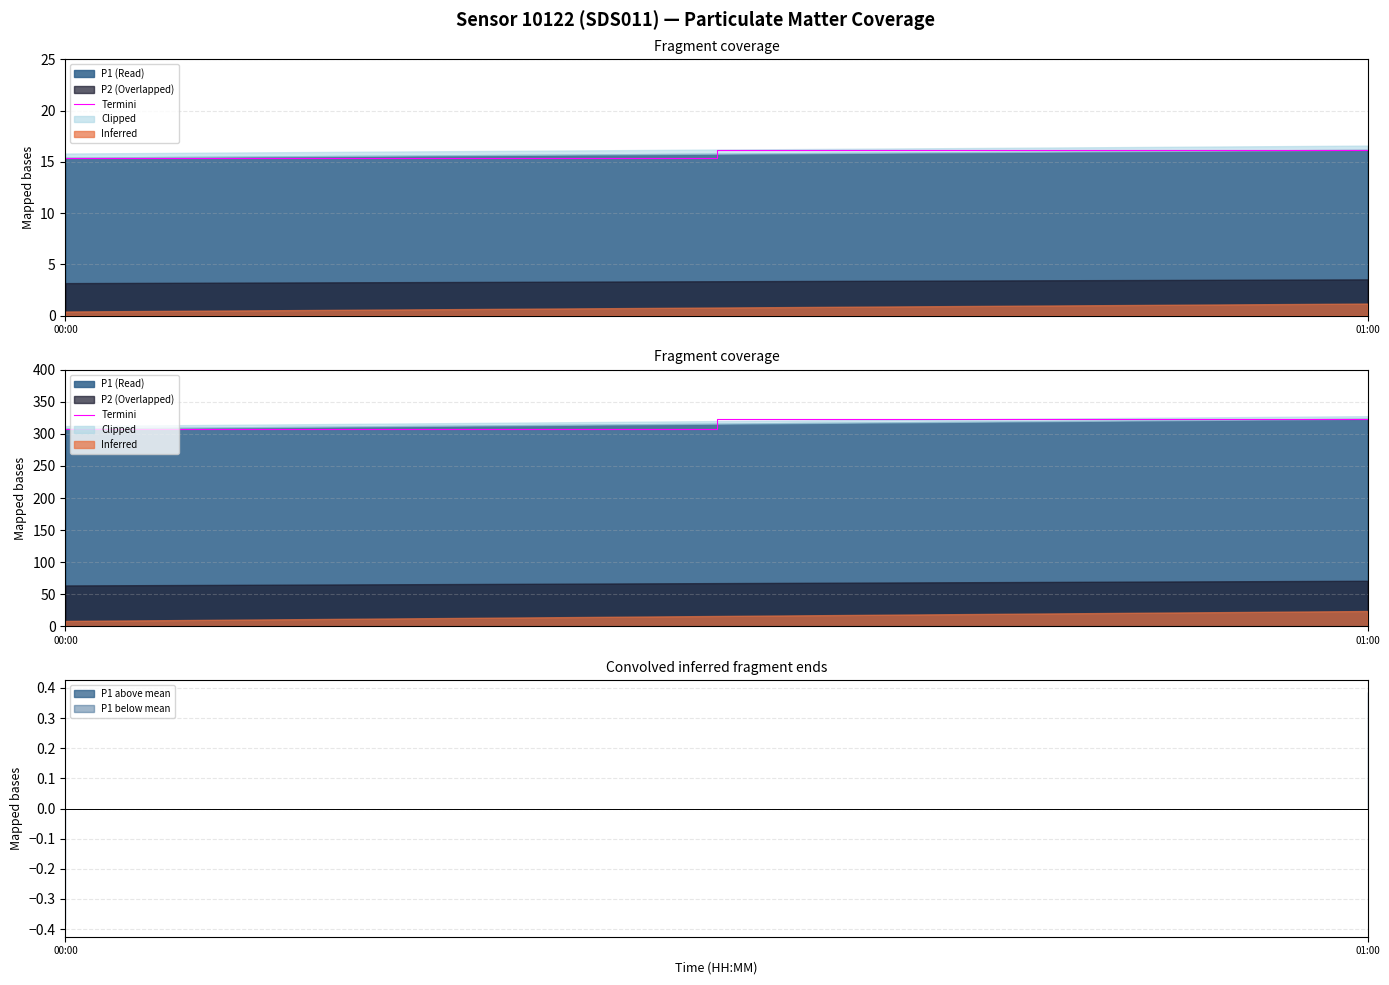

How many data points are less than 323?

1